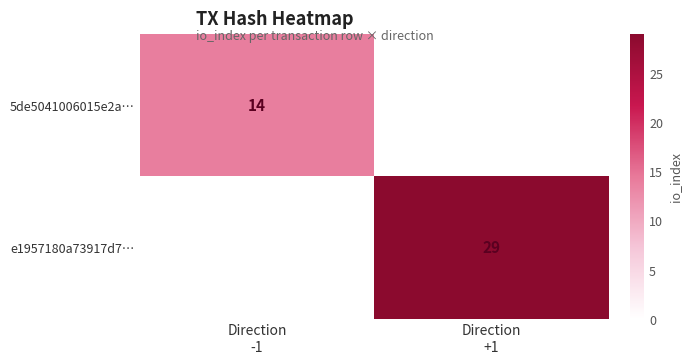

True or false: e1957180a73917d7… has a value of 29 at Direction +1.

True